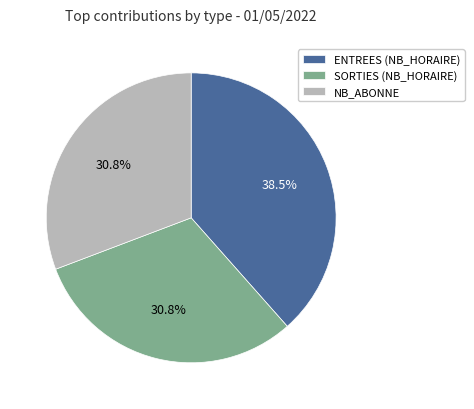

Does NB_ABONNE account for over 50% of the chart?

No